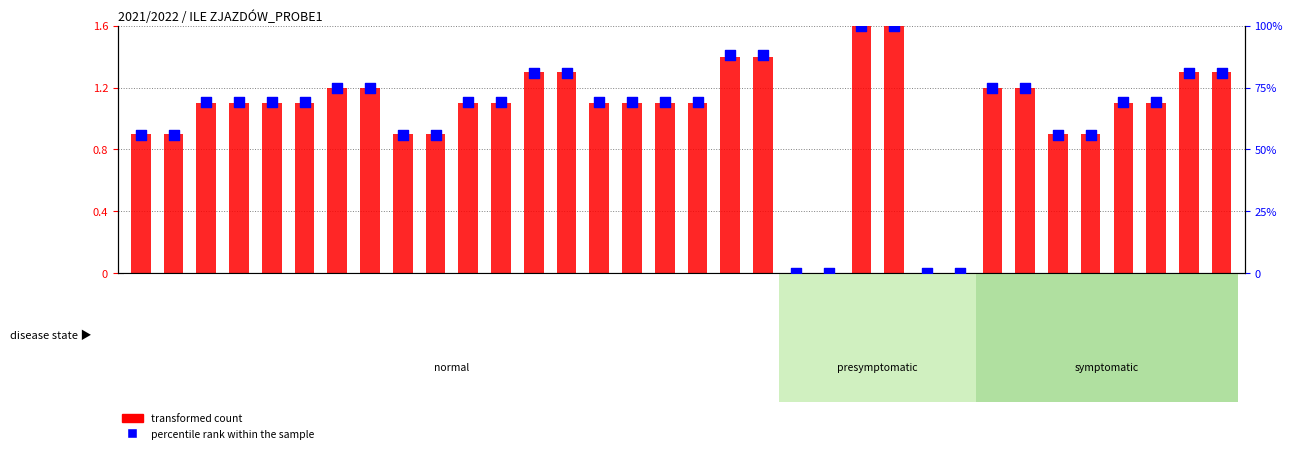

Which series has the largest total across all categories?

percentile rank within the sample